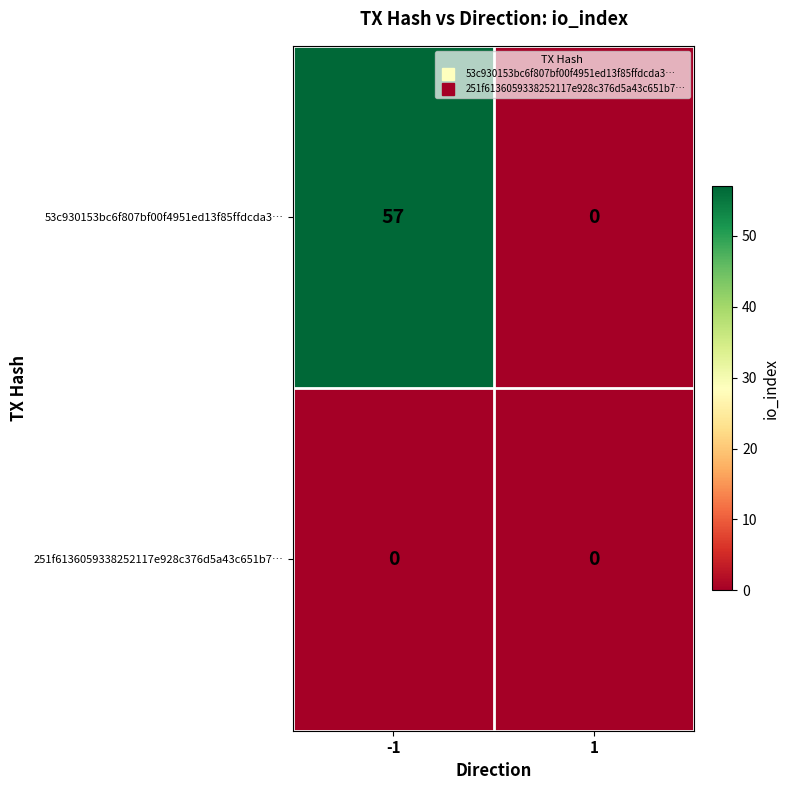

Reading left to right, what are all the values shown in this chart?

53c930153bc6f807bf00f4951ed13f85ffdcda3…: -1=57	1=0
251f6136059338252117e928c376d5a43c651b7…: -1=0	1=0